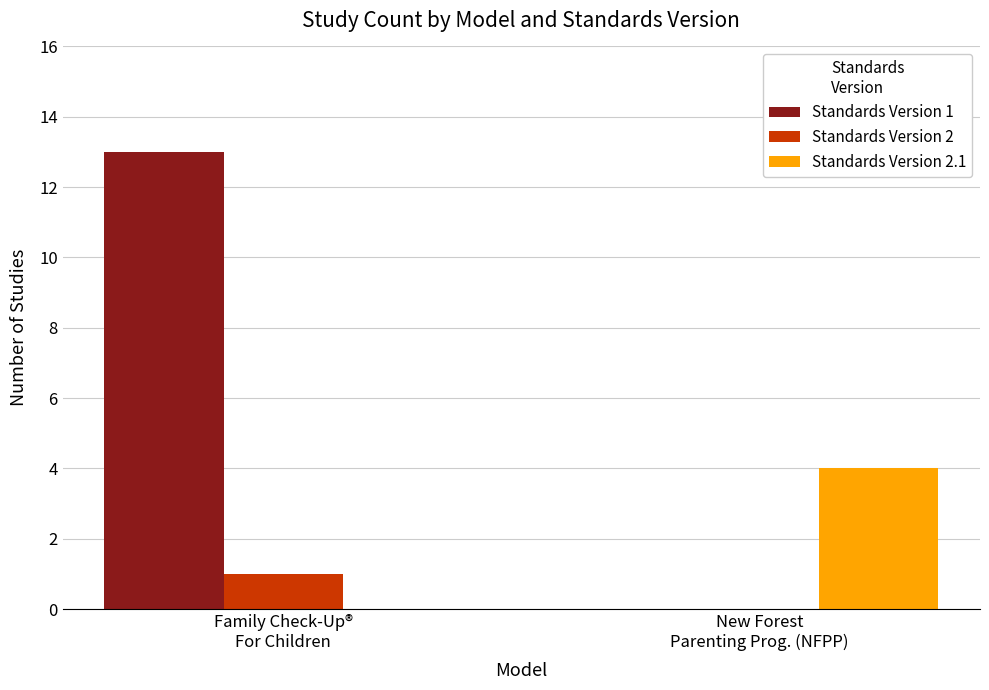

Reading left to right, transcribe all the data shown in this chart.

Standards Version 1: Family Check-Up®
For Children=13	New Forest
Parenting Prog. (NFPP)=0
Standards Version 2: Family Check-Up®
For Children=1	New Forest
Parenting Prog. (NFPP)=0
Standards Version 2.1: Family Check-Up®
For Children=0	New Forest
Parenting Prog. (NFPP)=4